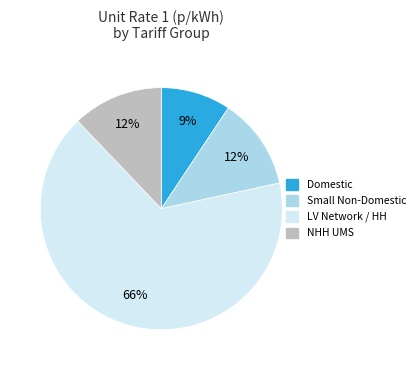

Is there a majority slice in this chart?

Yes